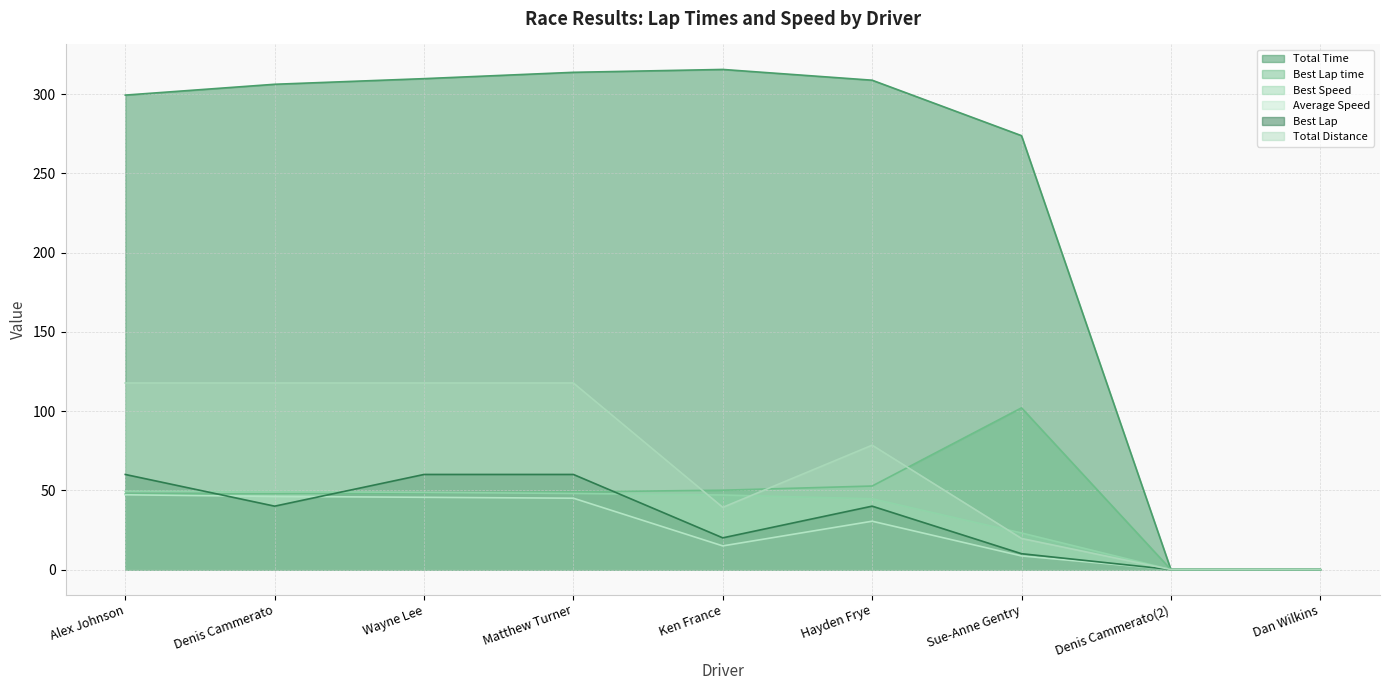

At how many categories does at least one series exceed 251?

7